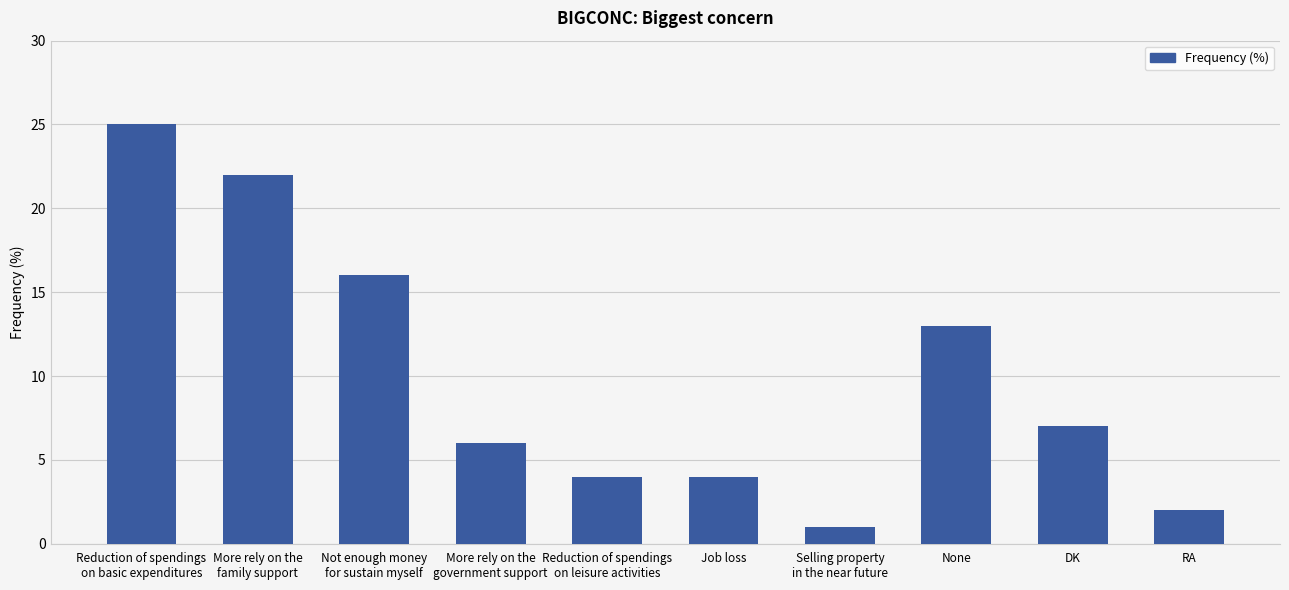

Where is the data nearest to the value 13?

None